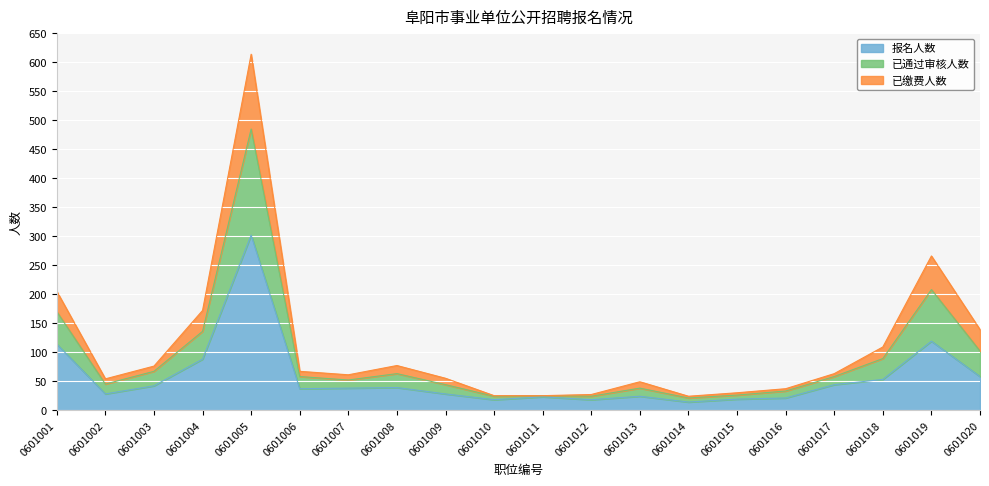

At which category is the sum across all series the highest?

0601005